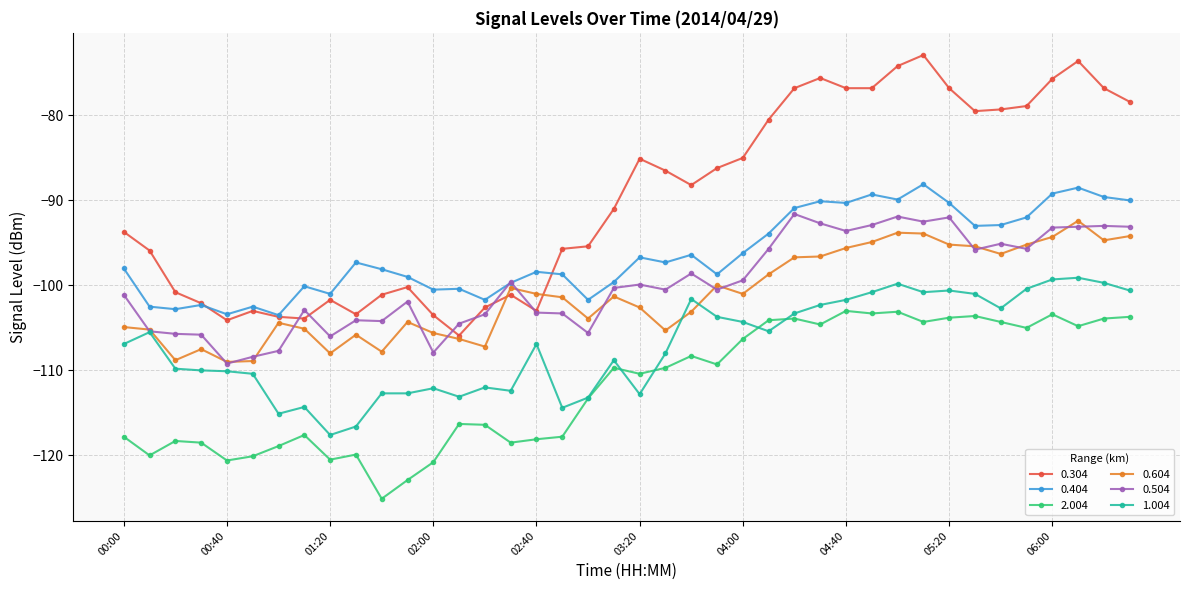

What are all the series names shown in the legend?

0.304, 0.404, 2.004, 0.604, 0.504, 1.004